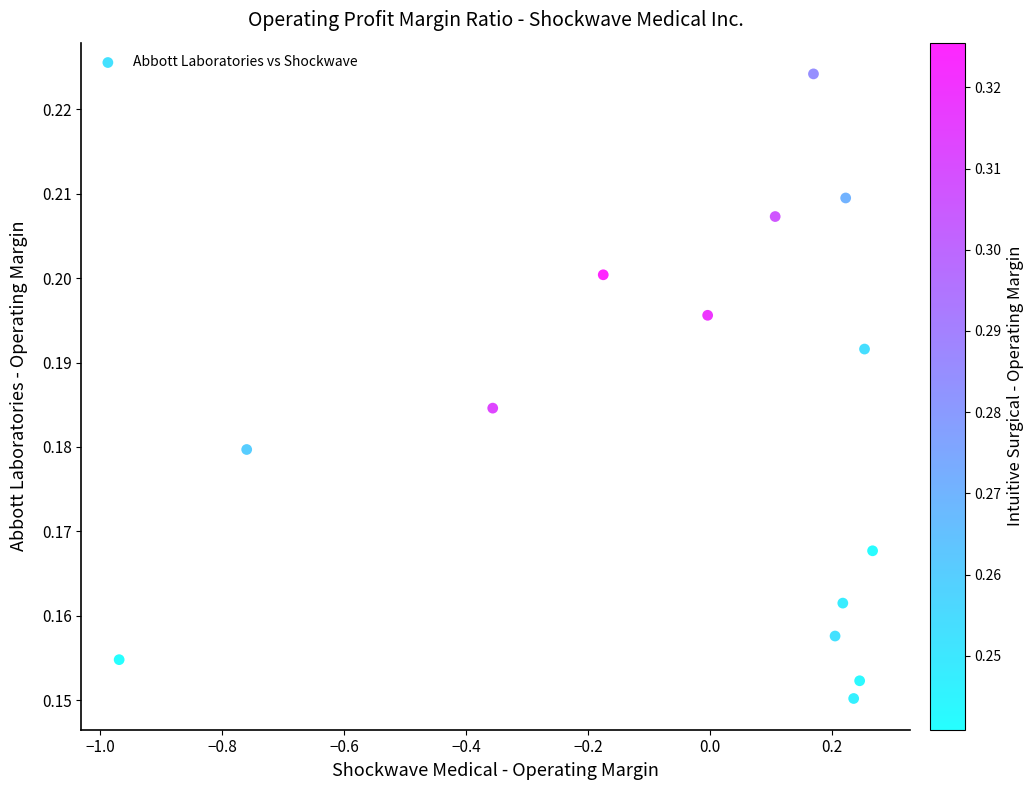

What is the range of X values (max minus min)?

1.2